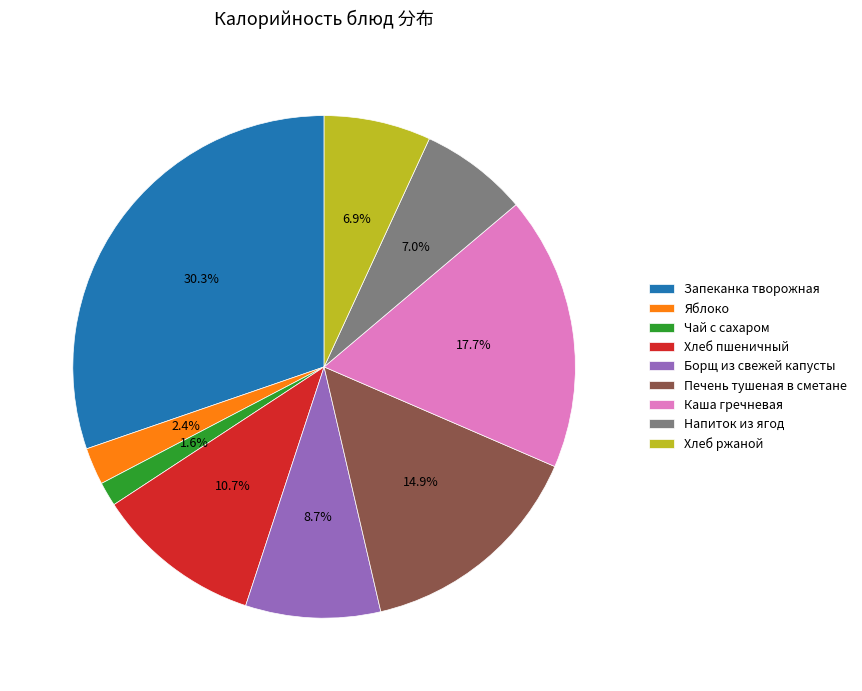

Do Напиток из ягод and Печень тушеная в сметане together represent more than half of the pie?

No